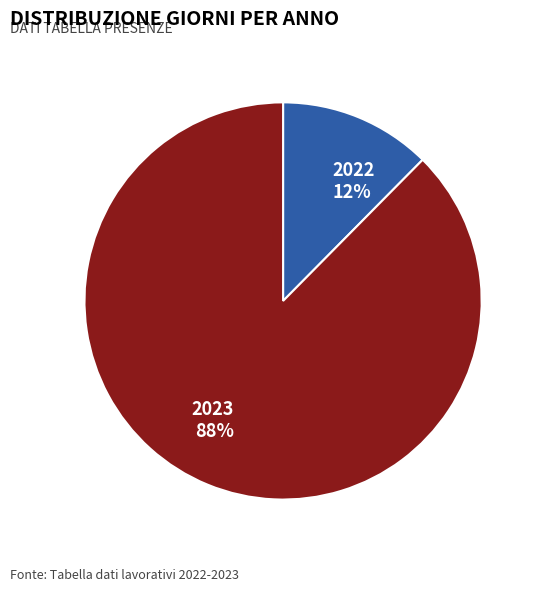

How many segments does this pie chart have?

2